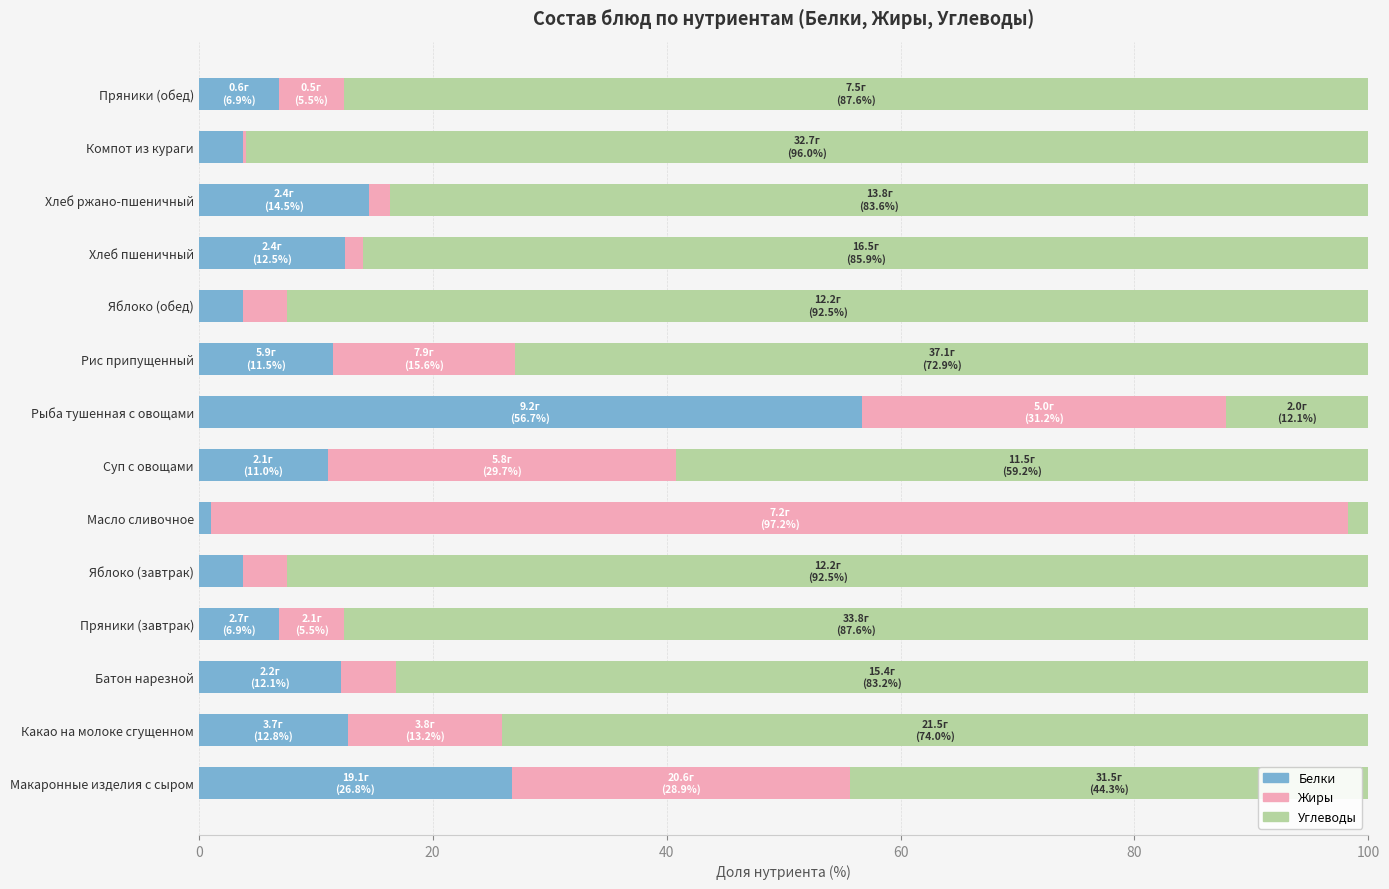

The Белки series shows 3.8 at Яблоко (завтрак). True or false?

True